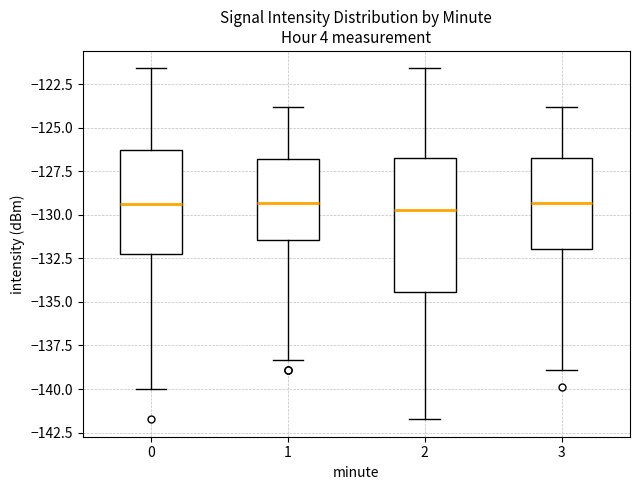

Which box is the tallest, from its lower edge to its upper edge?

2